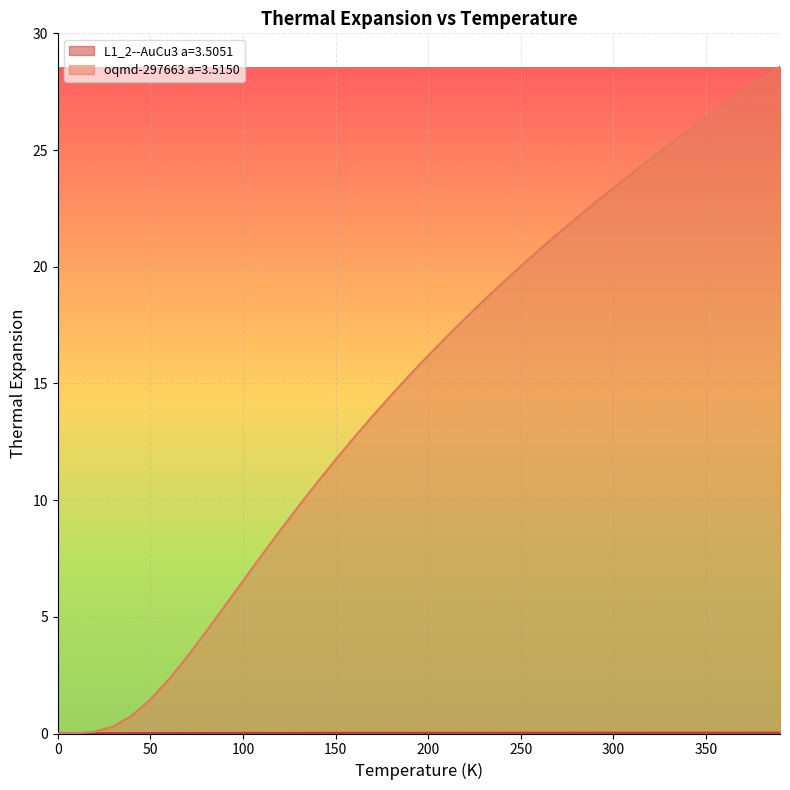

What are all the series names shown in the legend?

L1_2--AuCu3 a=3.5051, oqmd-297663 a=3.5150